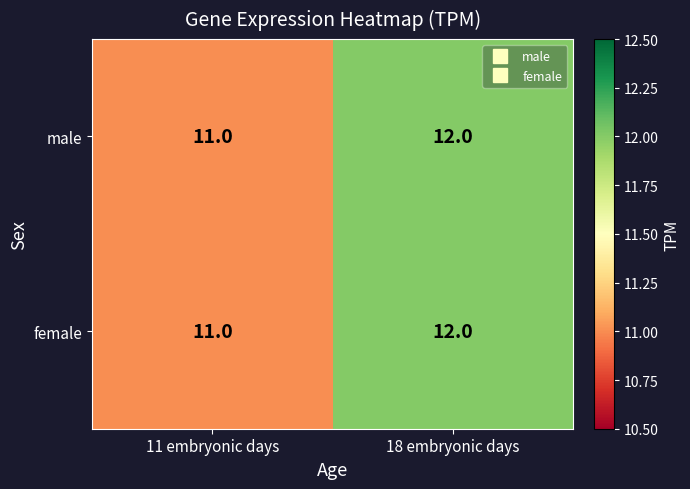

At which label is male closest to 11?

11 embryonic days